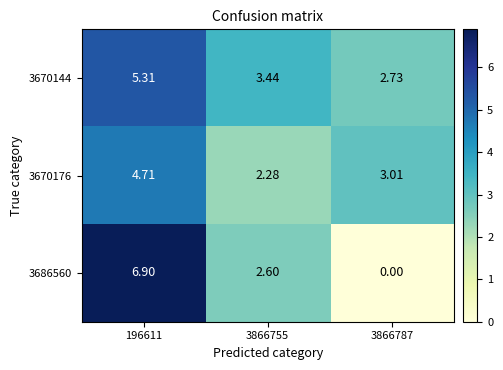

At which category is the sum across all series the highest?

196611